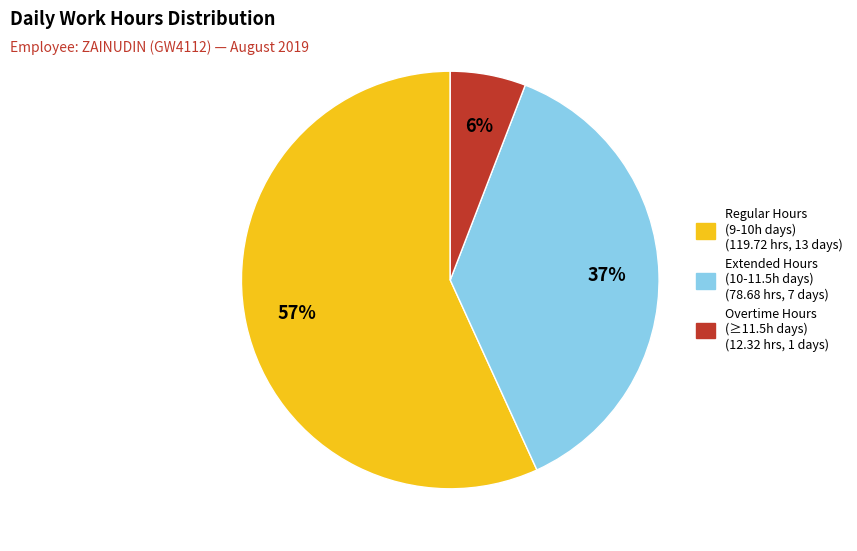

How many slices are in this pie chart?

3